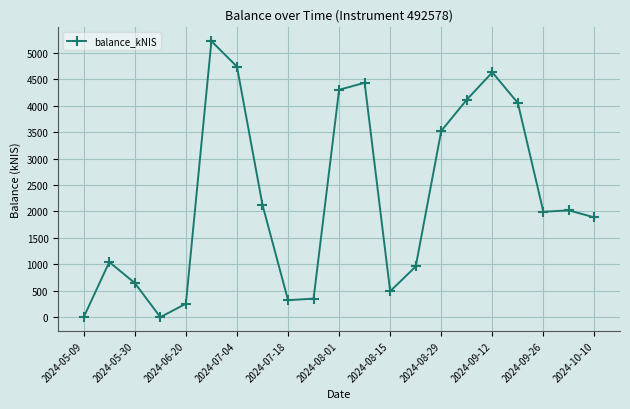

True or false: the data has more than 0 interior local peaks.

True